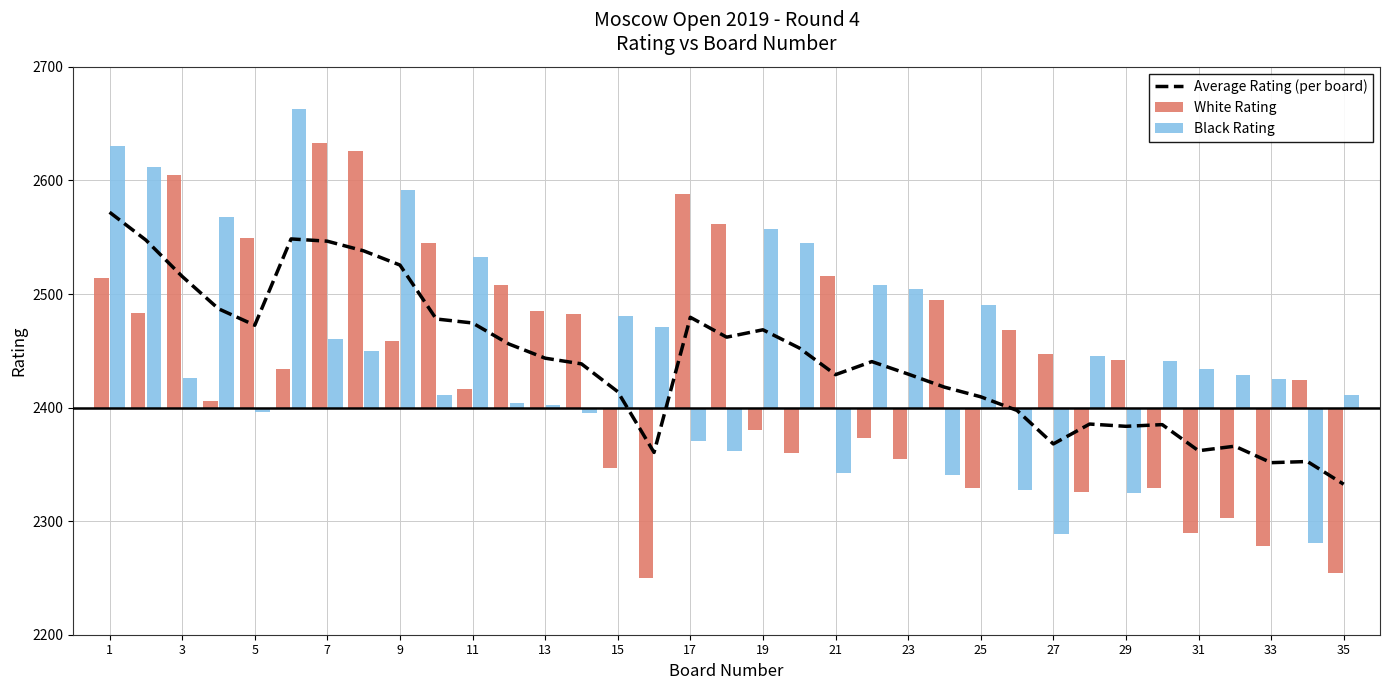

What is the sum of all values?

85491.0